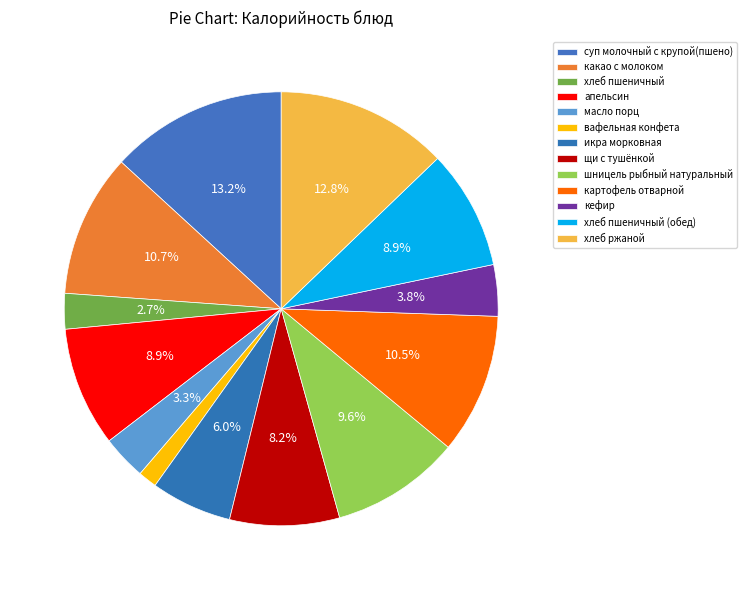

How many segments does this pie chart have?

13